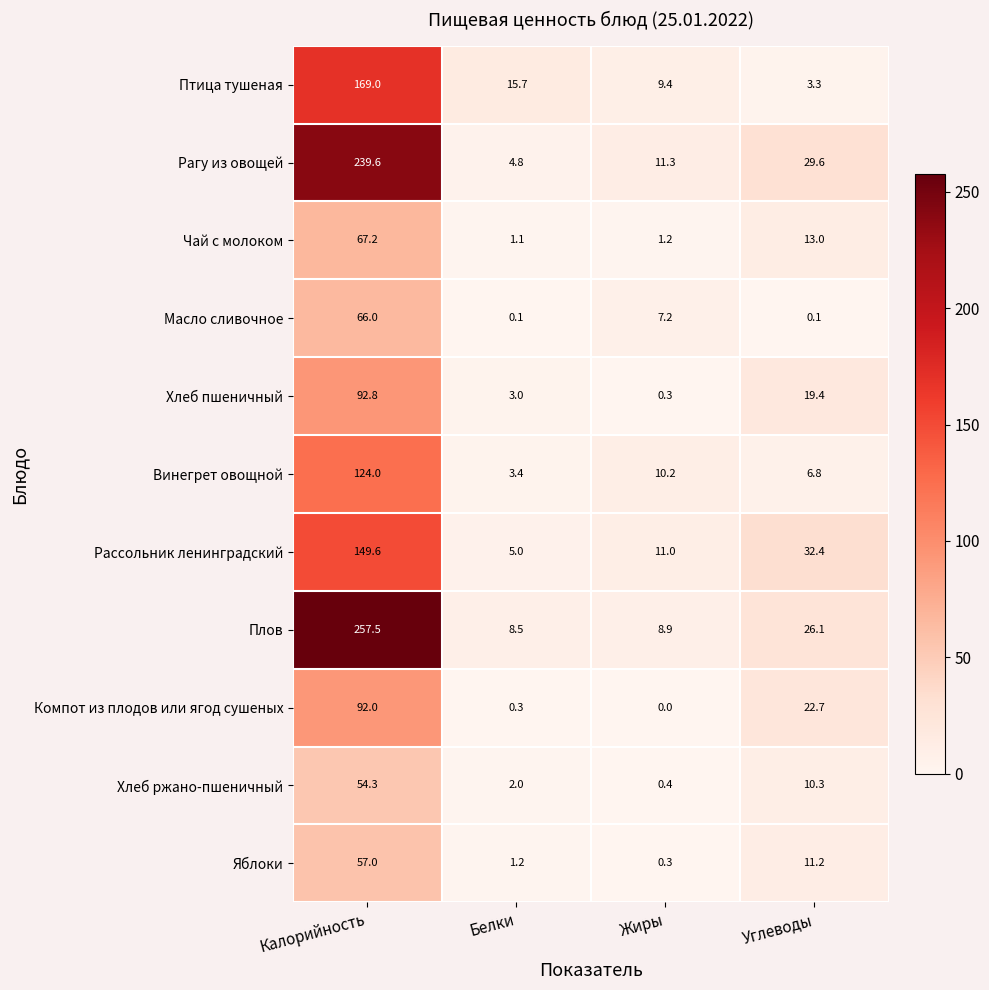

Count the number of categories in the chart.

4